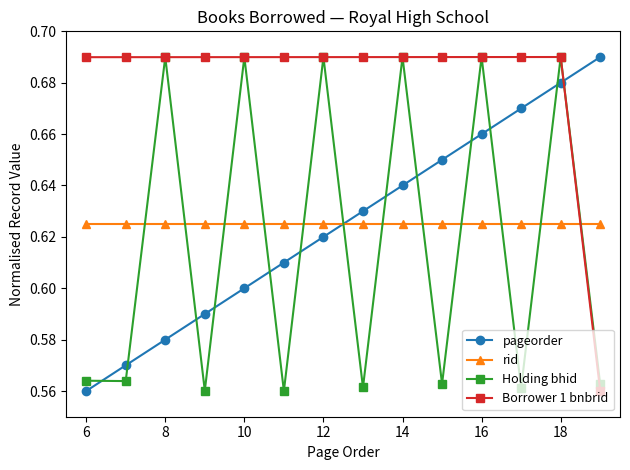

Which series has the largest total across all categories?

Borrower 1 bnbrid